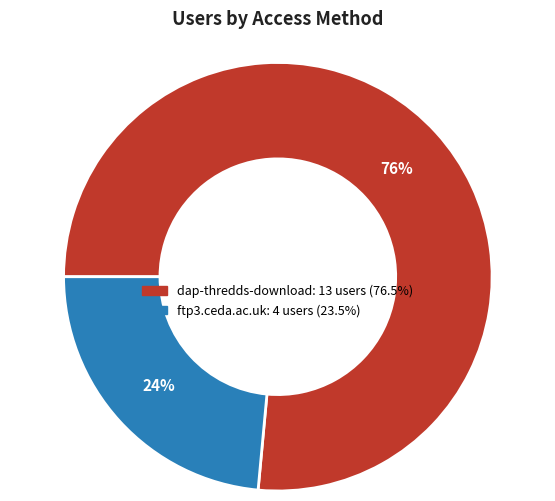

Is the sum of ftp3.ceda.ac.uk and dap-thredds-download greater than half?

Yes